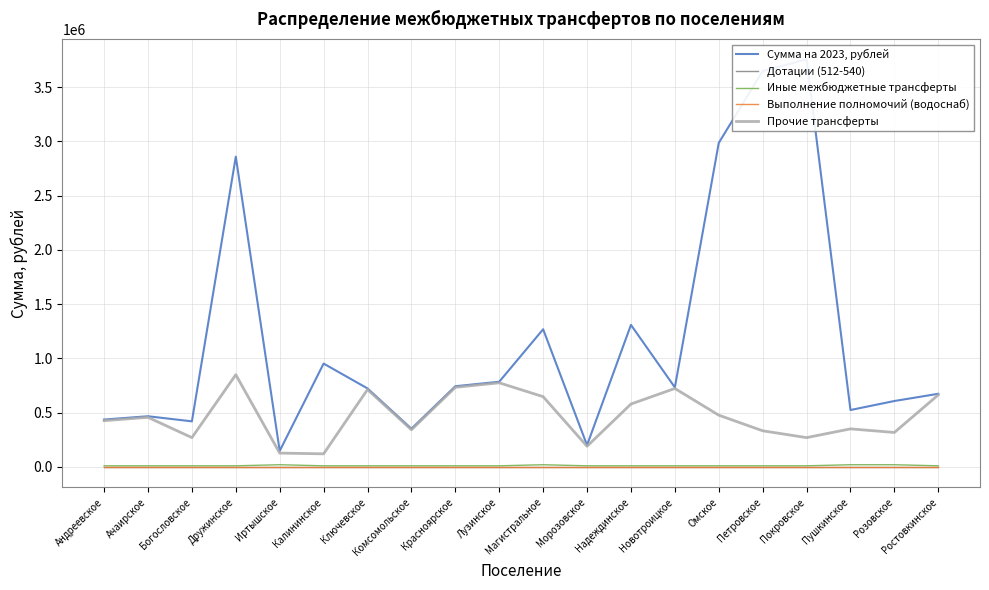

What is the value of the Прочие трансферты point at the 12th from the left?

190064.8